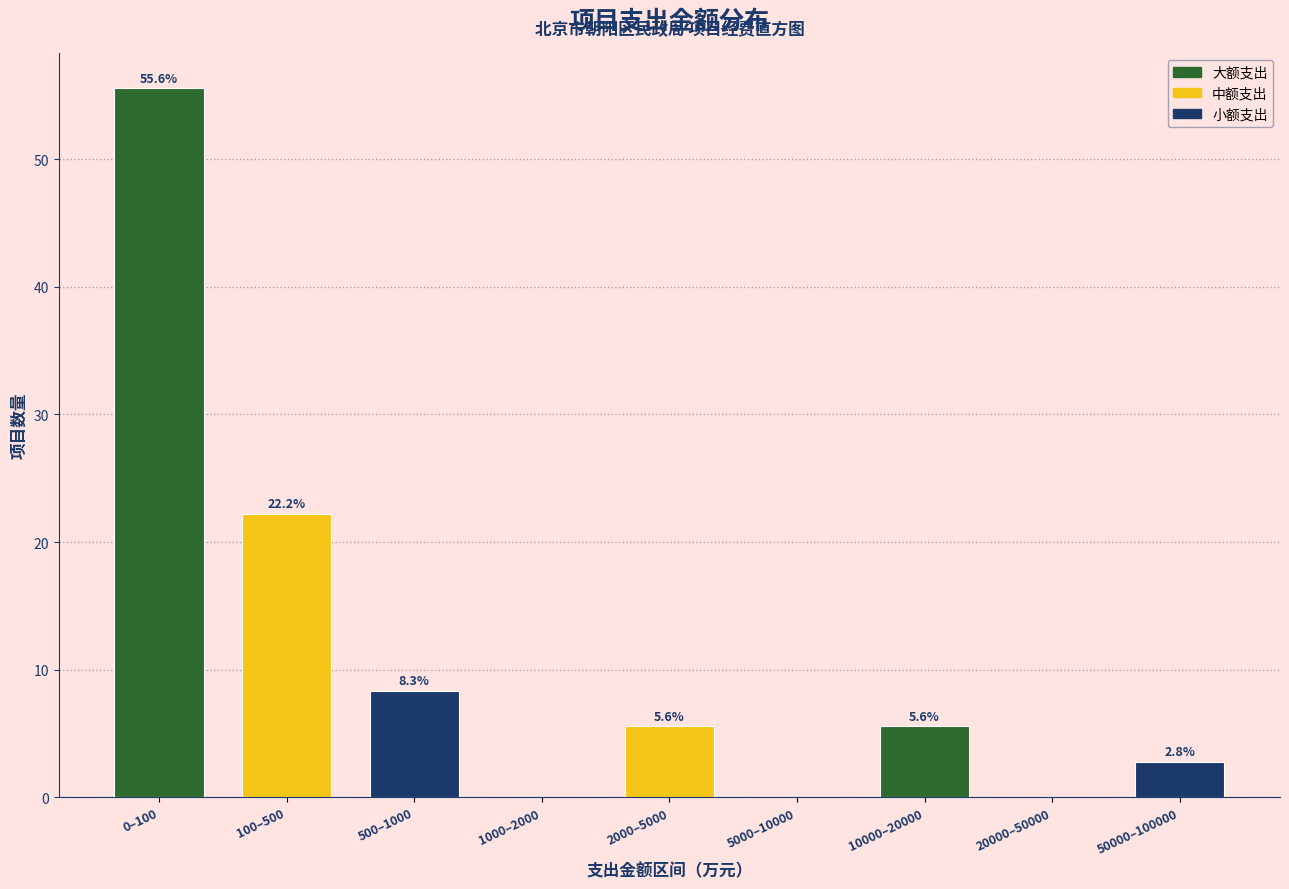

Reading left to right, transcribe all the data shown in this chart.

0–100=55.6	100–500=22.2	500–1000=8.3	1000–2000=0.0	2000–5000=5.6	5000–10000=0.0	10000–20000=5.6	20000–50000=0.0	50000–100000=2.8